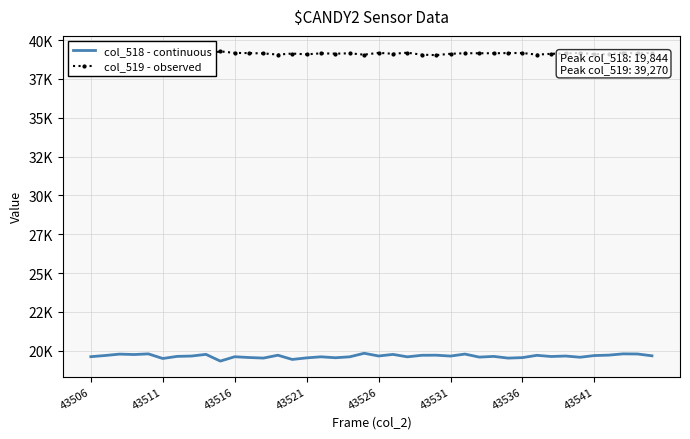

What are all the series names shown in the legend?

col_518 - continuous, col_519 - observed